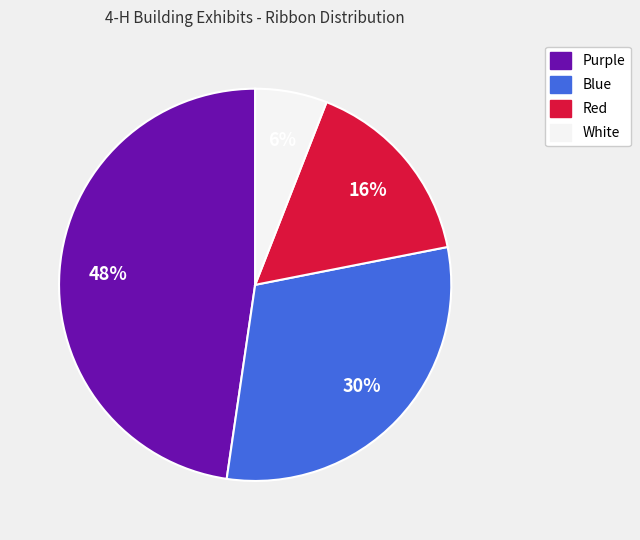

Do Red and White together represent more than half of the pie?

No